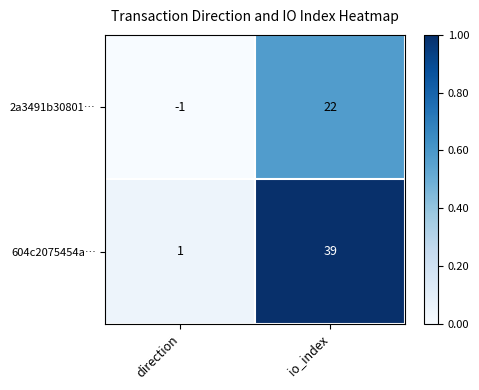

At which category does the chart reach its peak across all series?

io_index